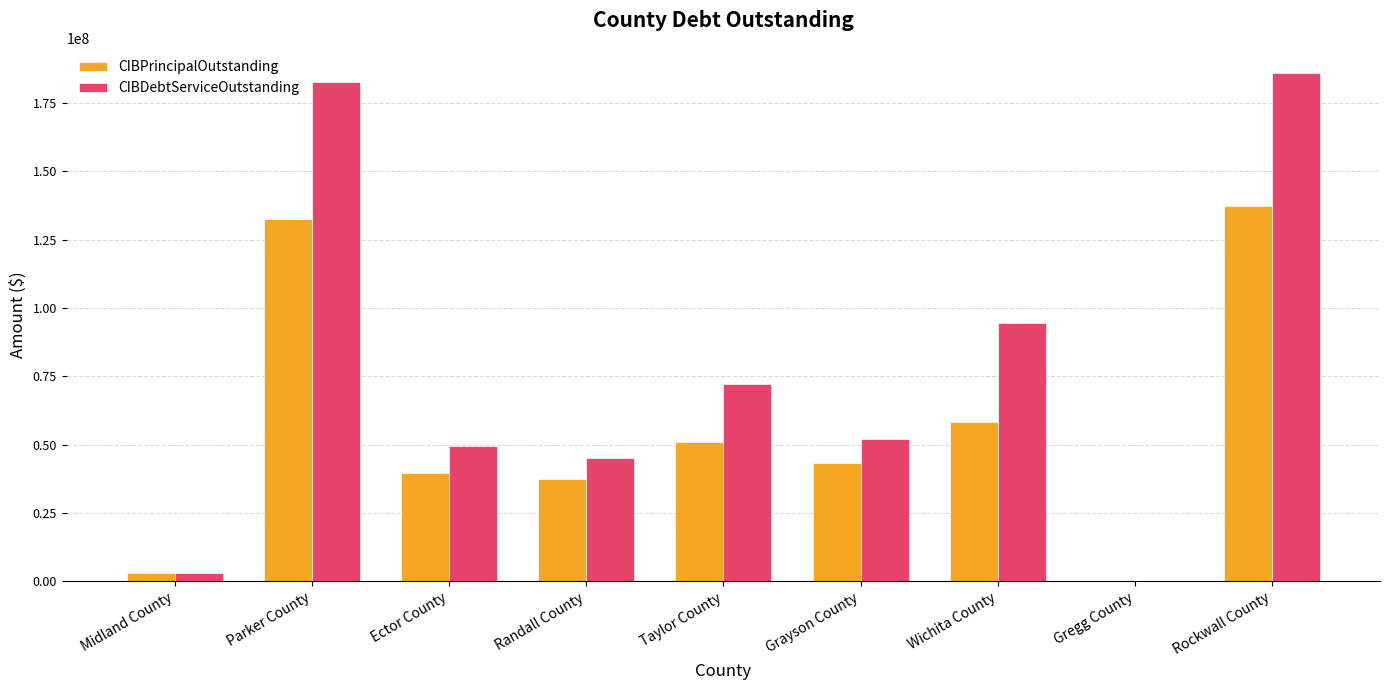

Which series has the largest total across all categories?

CIBDebtServiceOutstanding